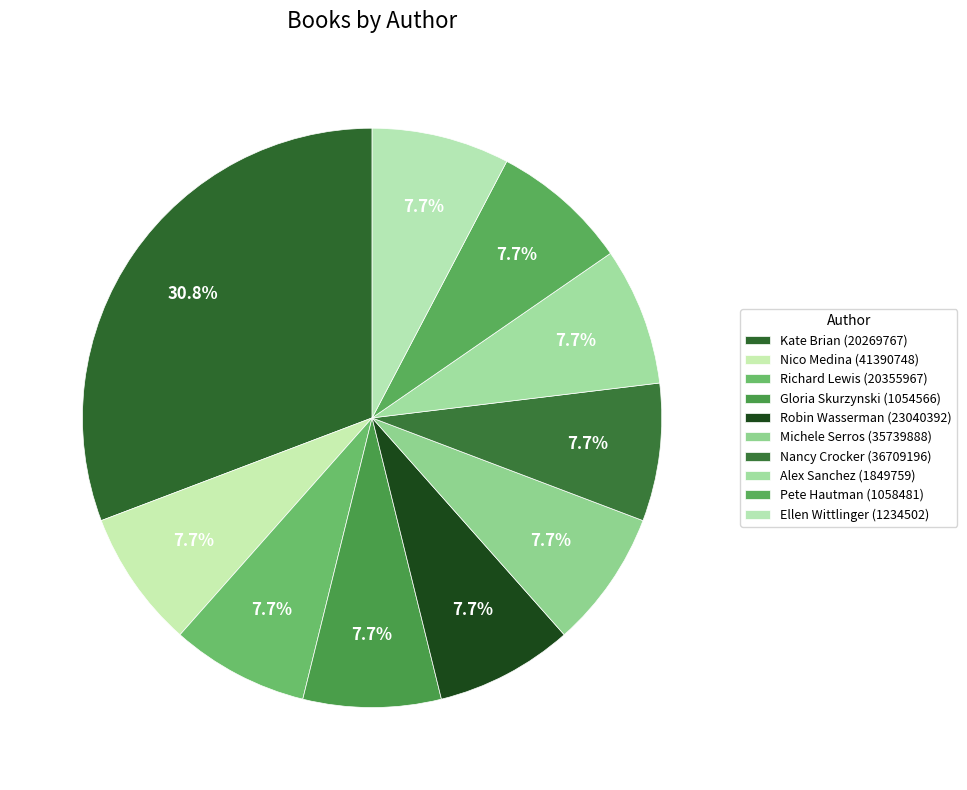

Count the number of slices in the pie.

10